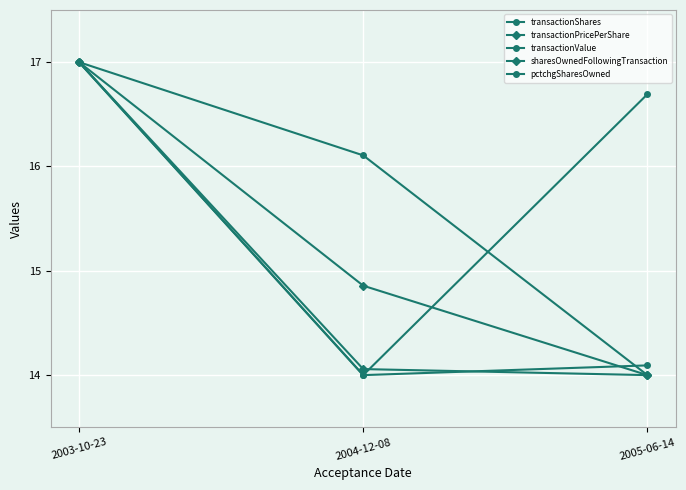

Is it true that pctchgSharesOwned equals 17.0 at 2003-10-23?

True